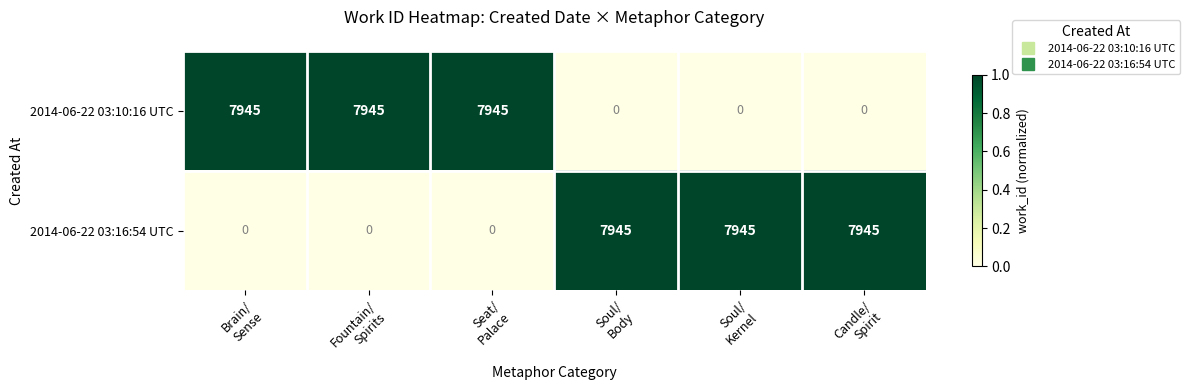

At Brain/
Sense, list the series in order from smallest to largest.

2014-06-22 03:16:54 UTC, 2014-06-22 03:10:16 UTC